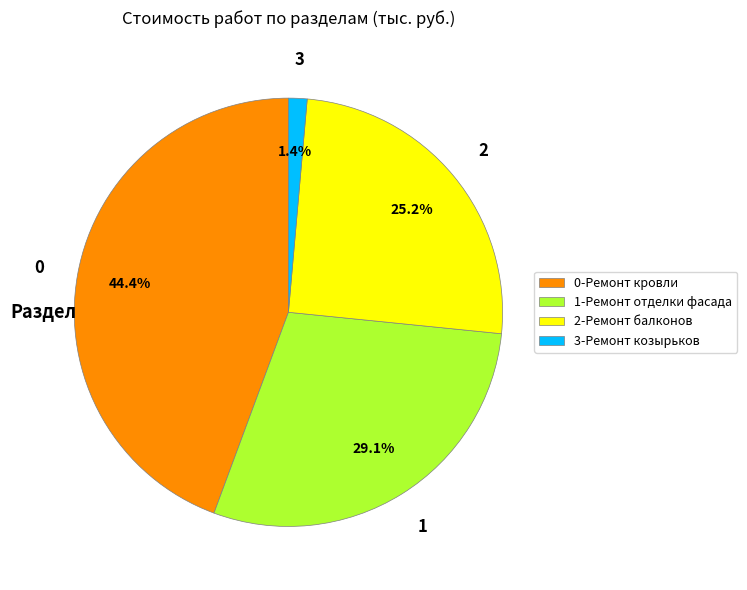

Rank the categories by value from highest to lowest.

0-Ремонт кровли, 1-Ремонт отделки фасада, 2-Ремонт балконов, 3-Ремонт козырьков